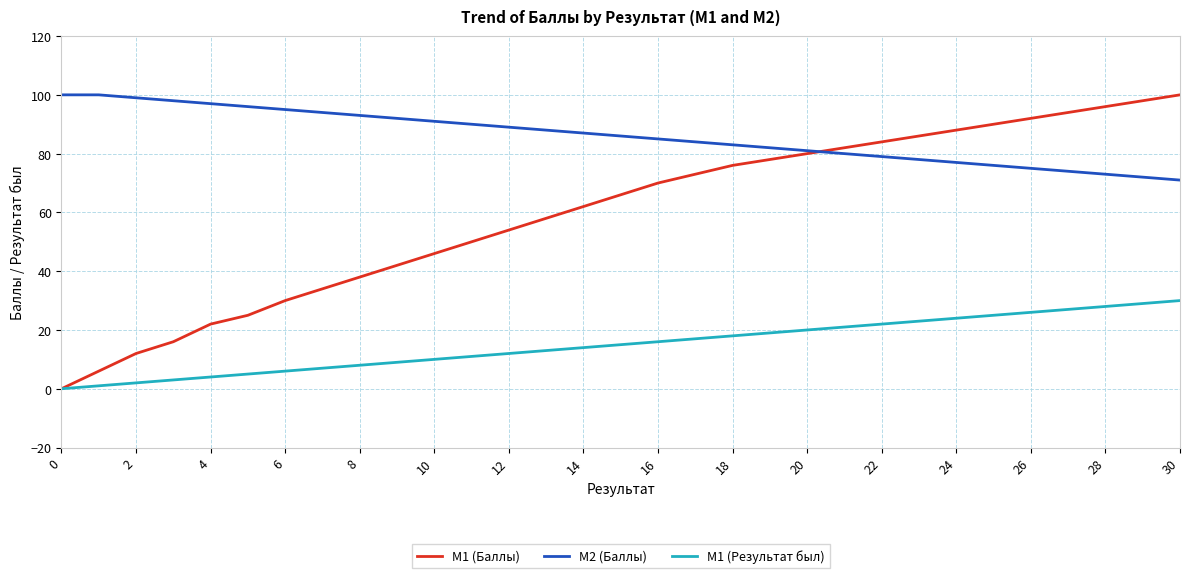

Which series has the widest spread of values?

М1 (Баллы)